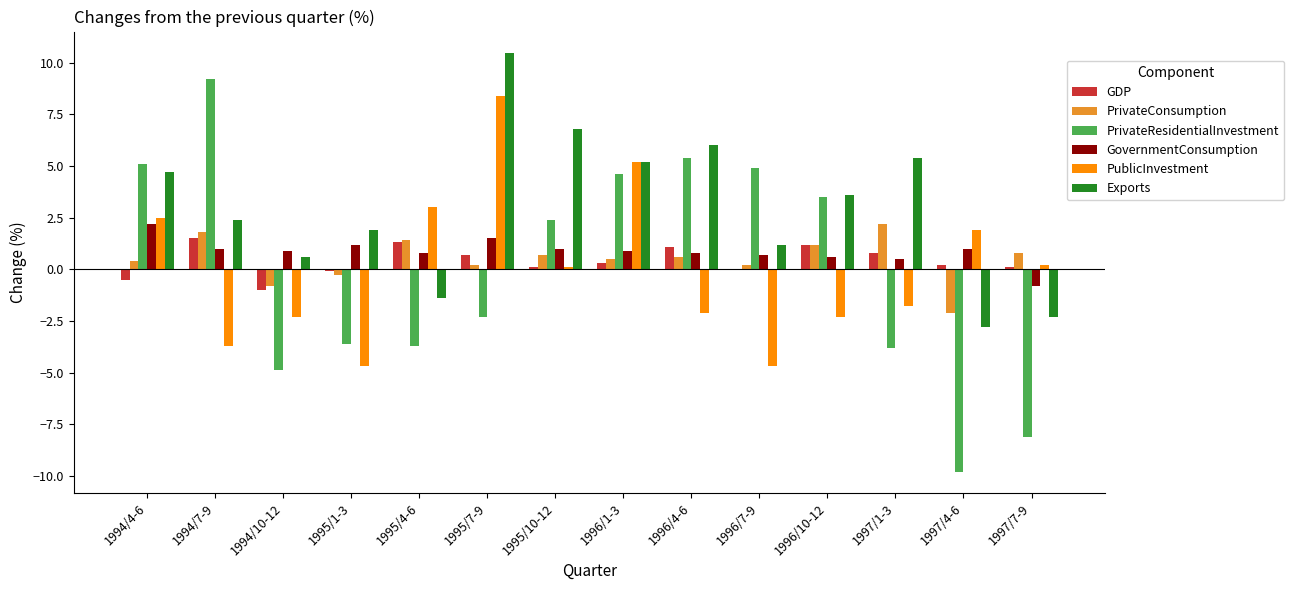

Which series has the largest range (max minus min)?

PrivateResidentialInvestment